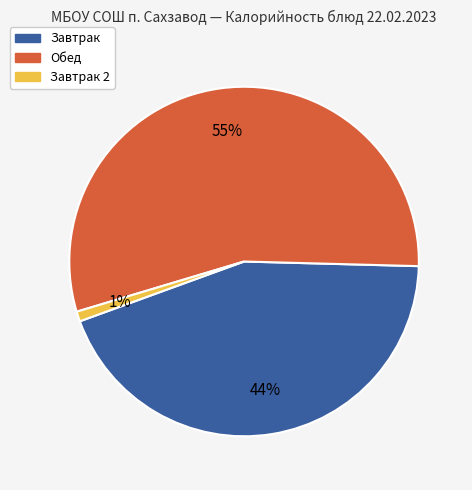

Is there a majority slice in this chart?

Yes